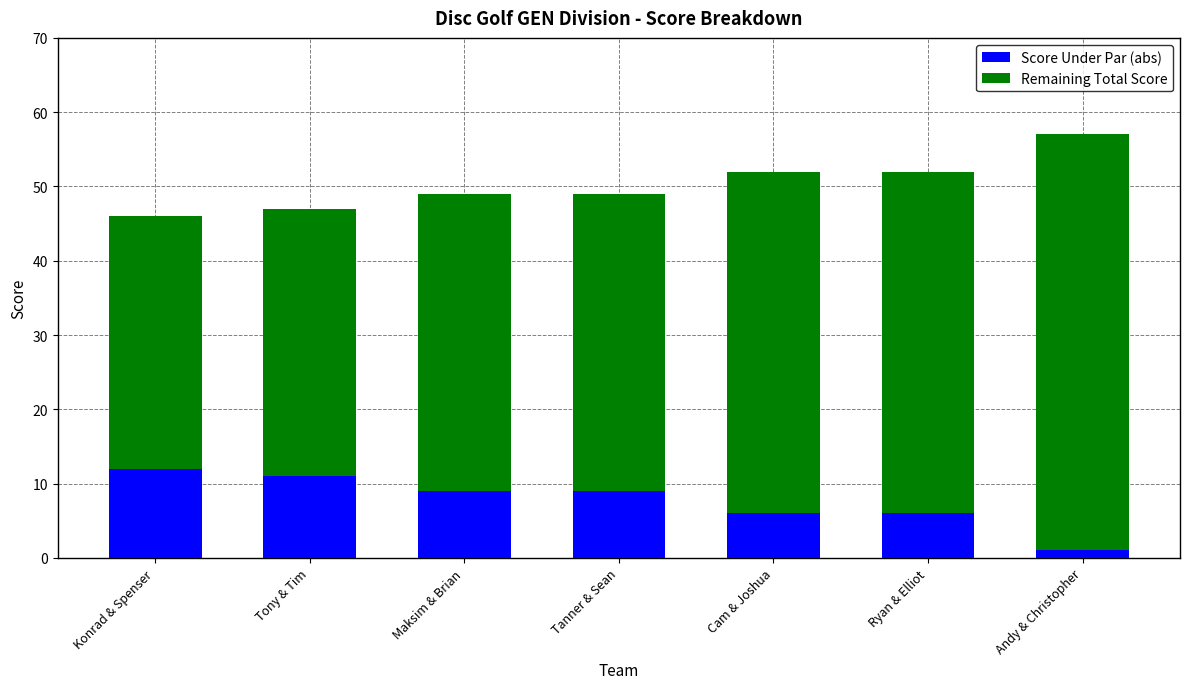

How many distinct data groups are displayed?

2